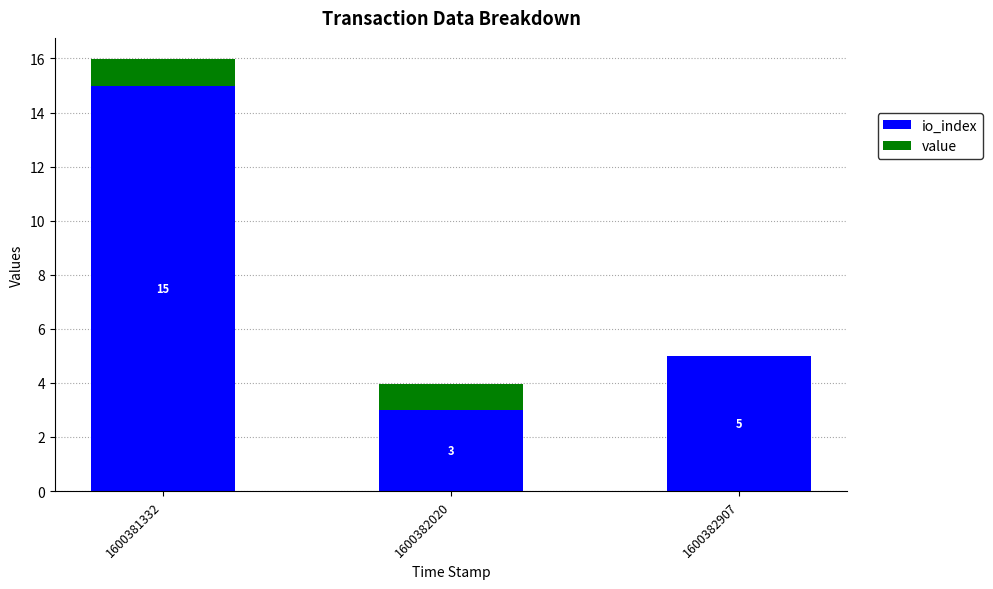

At which category is the sum across all series the highest?

1600381332